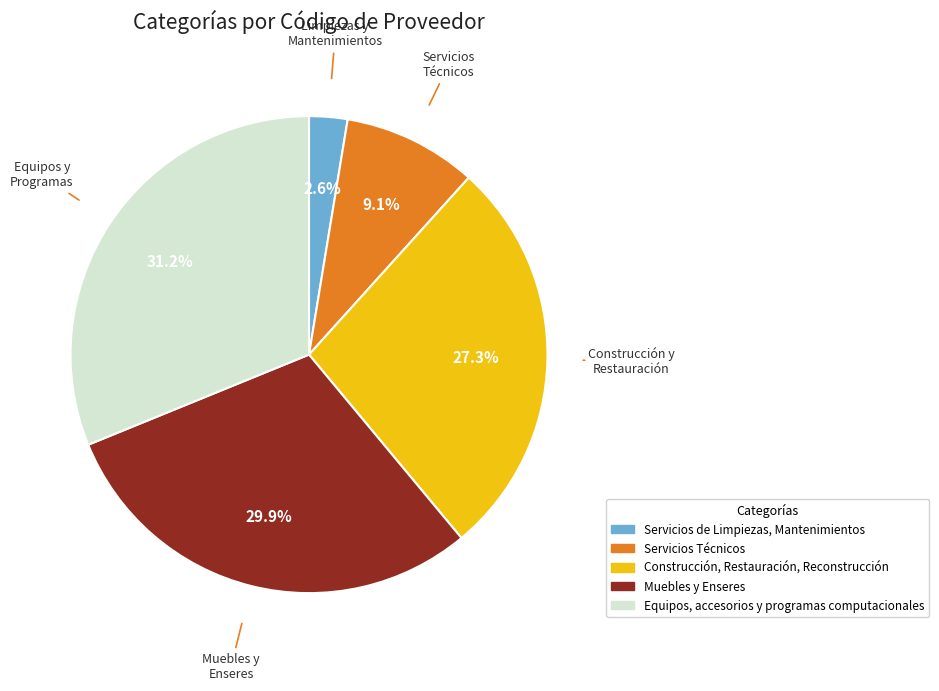

What percentage is NOT represented by Construcción, Restauración, Reconstrucción?

72.7%